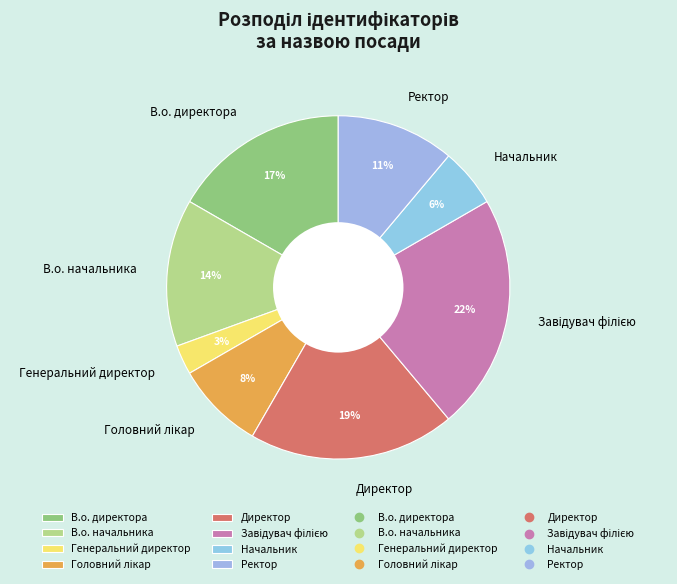

Between Начальник and Директор, which is larger?

Директор